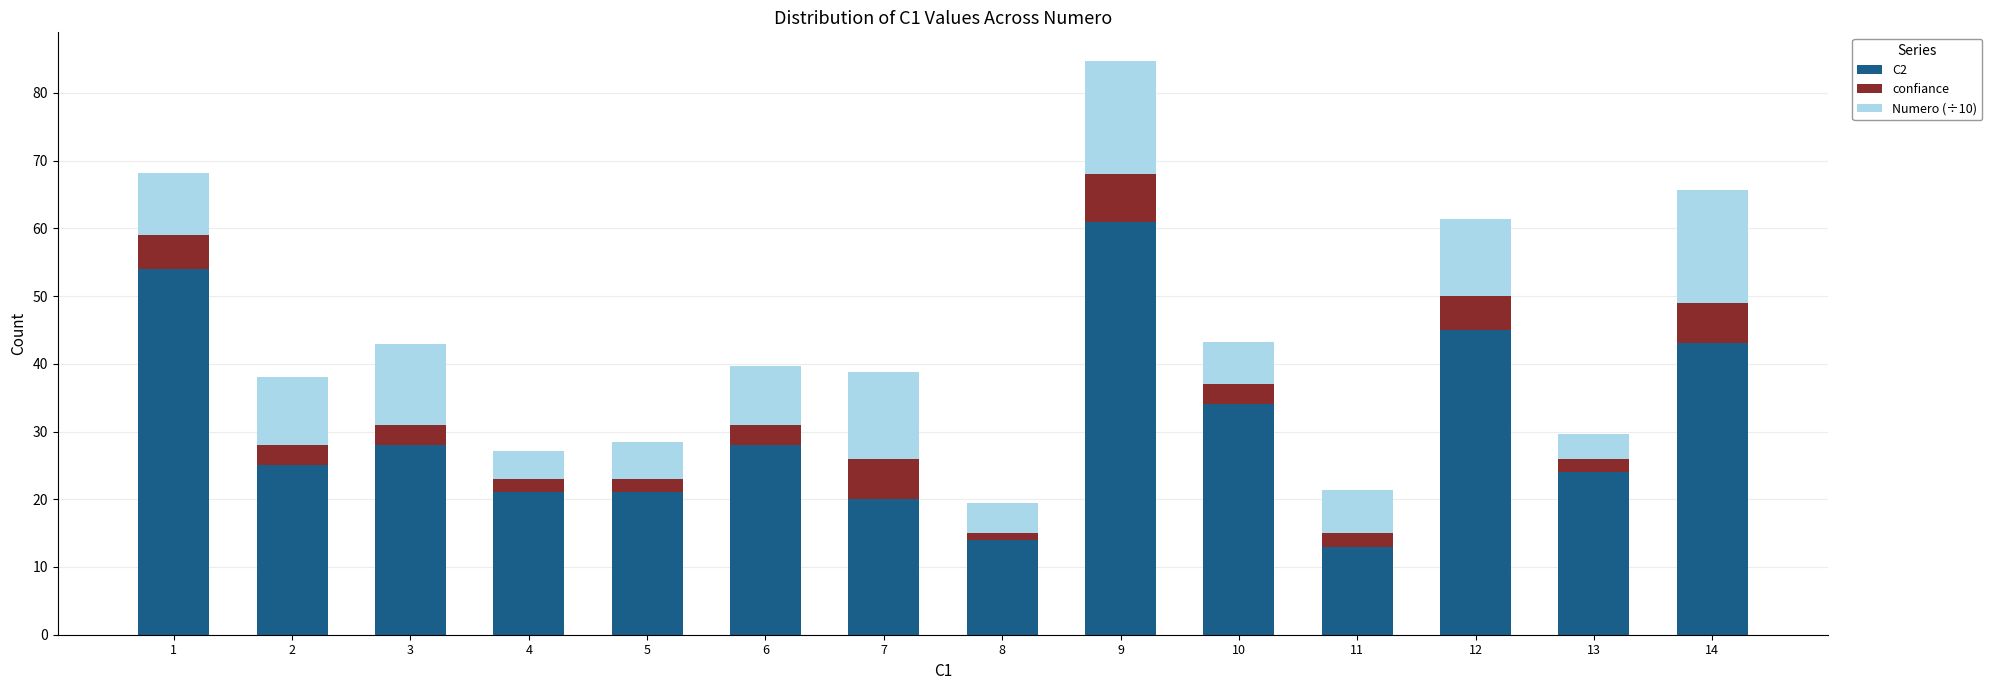

What is the total value across all series at 11?

21.3